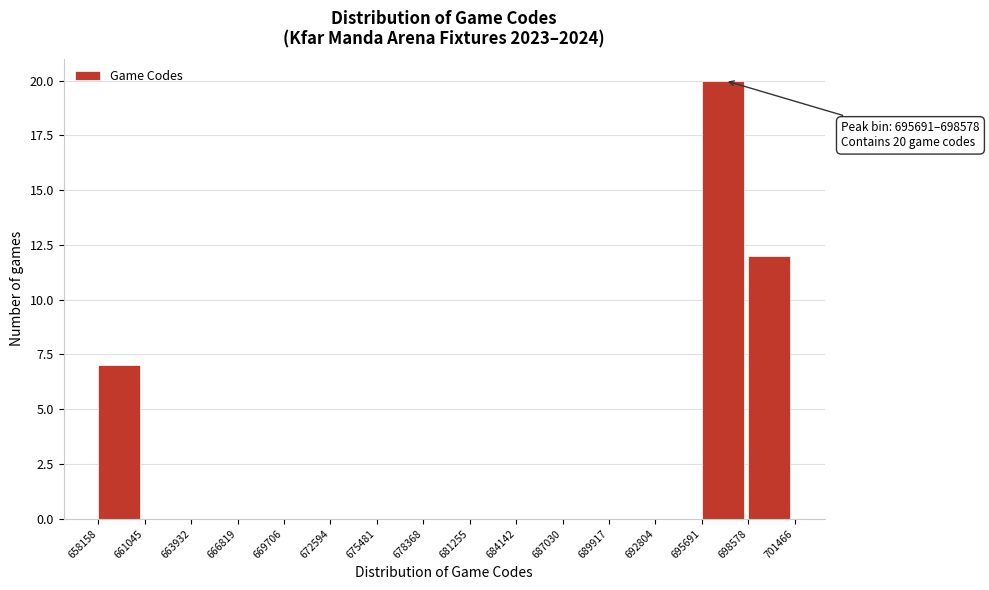

Over which range of the x-axis is the bar tallest?

695691 to 698578